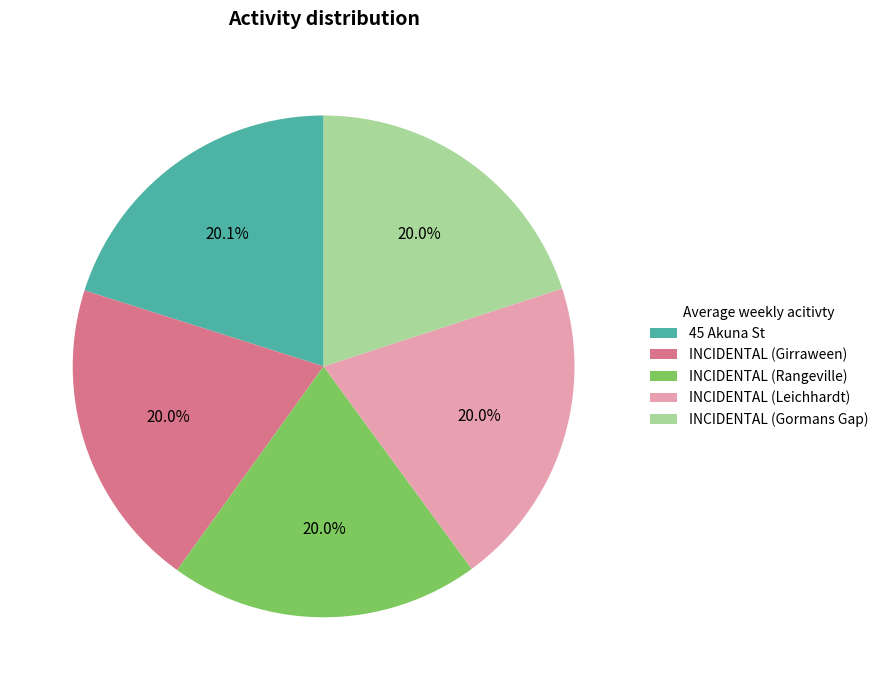

To the nearest percent, what percentage of the pie is INCIDENTAL (Gormans Gap)?

20%